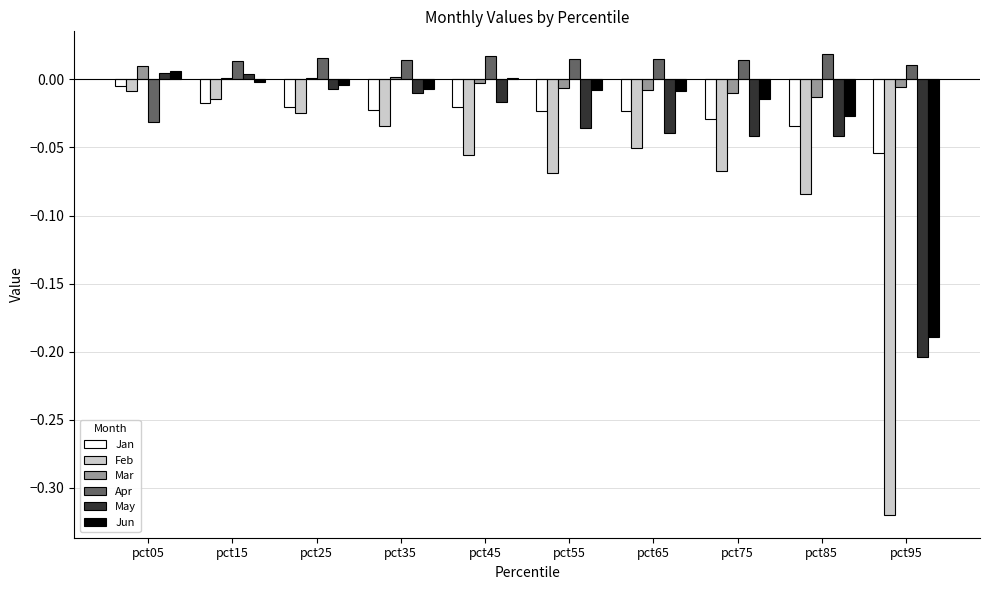

Which series changed the most between pct15 and pct65?

May